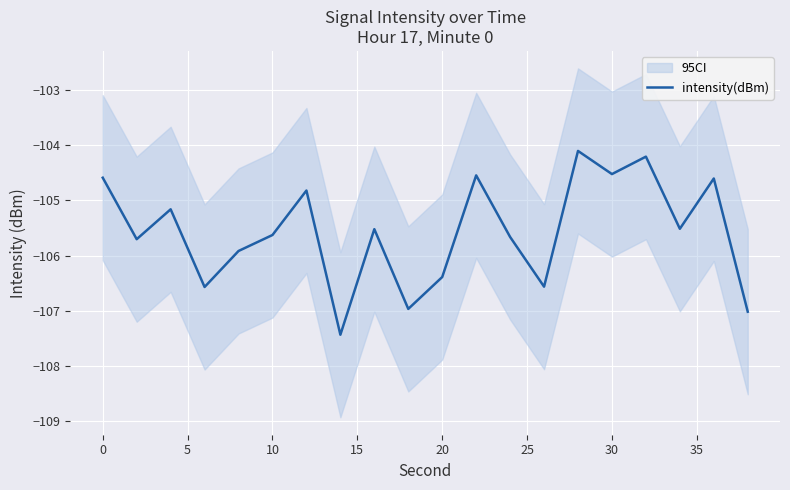

What is the minimum value for intensity(dBm)?

-107.4